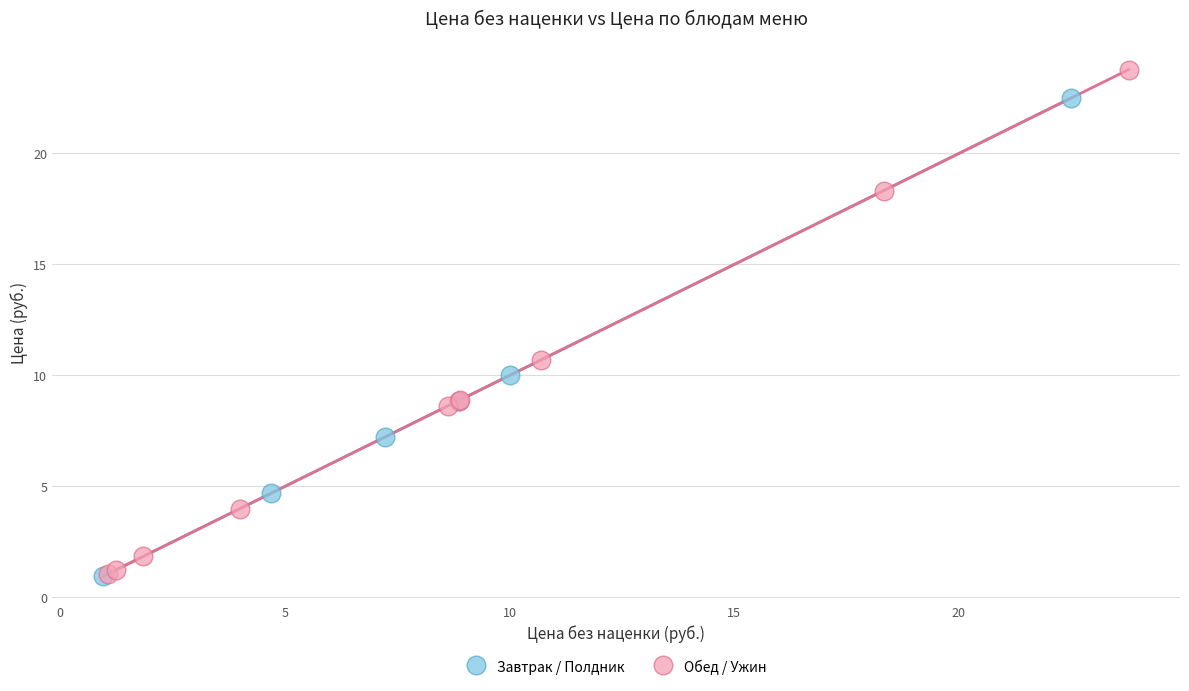

Which series contains the highest Y value?

Обед / Ужин